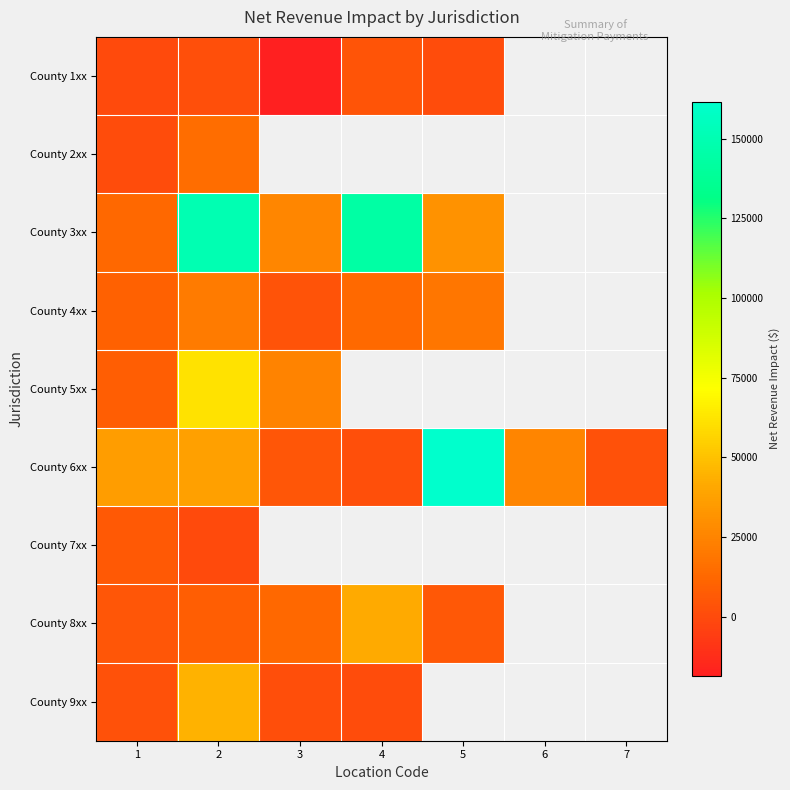

How many series are shown in this chart?

9